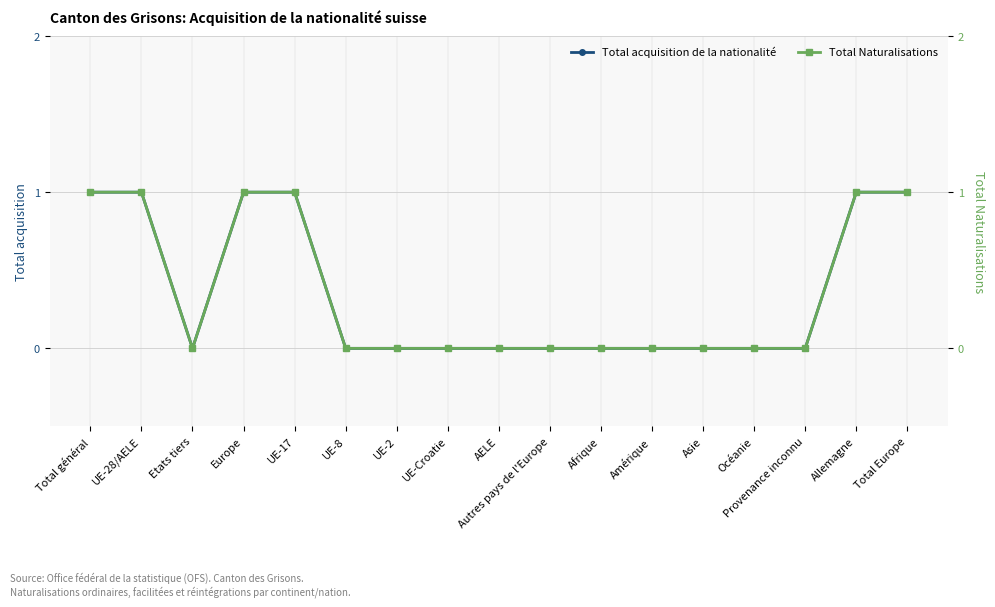

True or false: Total Naturalisations and Total acquisition de la nationalité cross at least once.

False